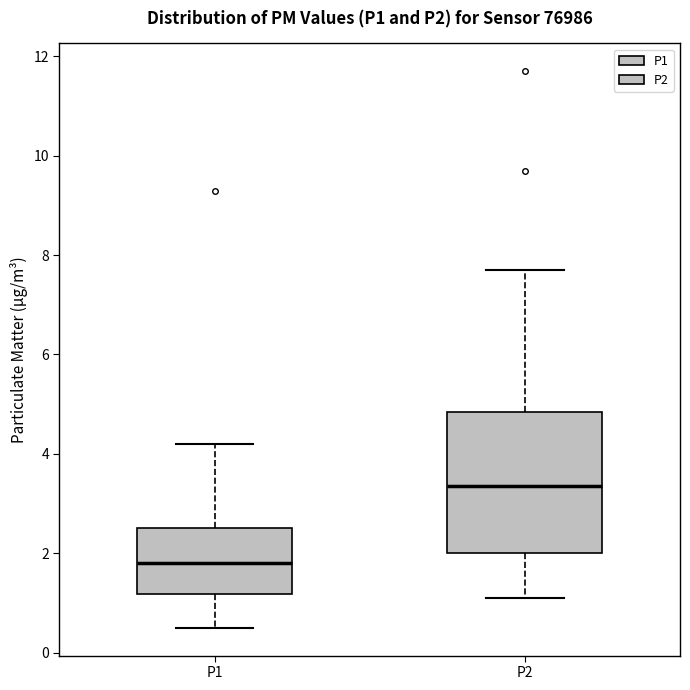

Reading left to right, transcribe this box plot: for each box, give where its median line is, the range the box spans, and where its two whiskers end, as read against the y-axis. The values are not printed on the chart, so give them approximately, as read against the axis.

P1: median 1.8, box 1.2 to 2.6, whiskers 0.6 to 4.2
P2: median 3.4, box 2.0 to 4.8, whiskers 1.2 to 7.8